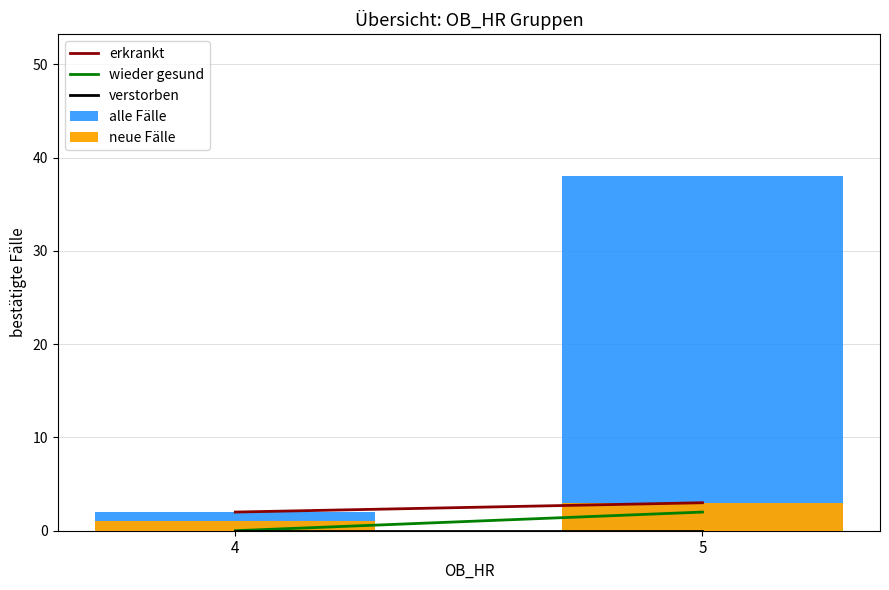

Between 4 and 5, which is larger?

5